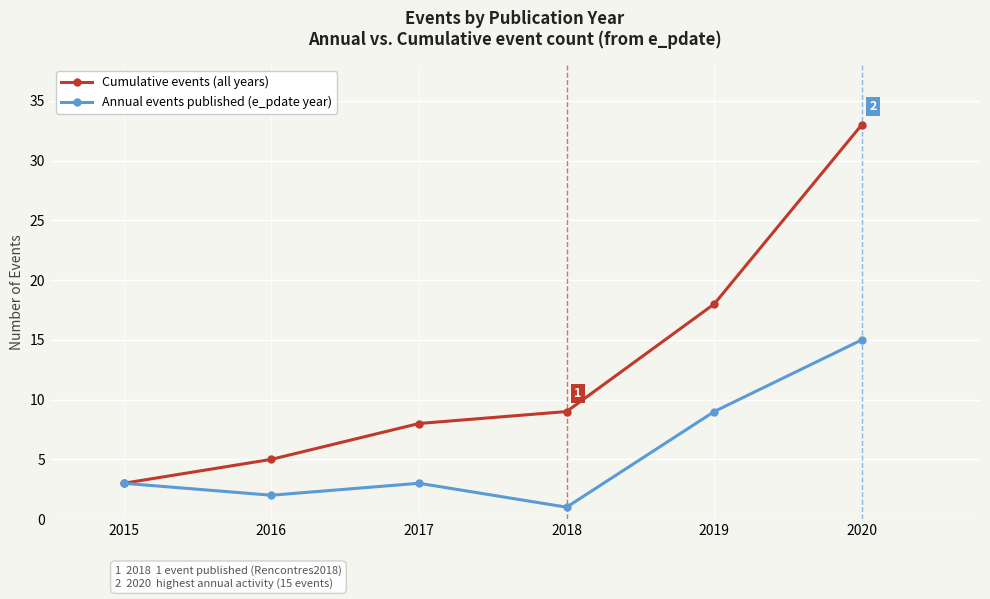

Reading right to left, list all the values displayed in this chart.

Cumulative events (all years): 2020=33	2019=18	2018=9	2017=8	2016=5	2015=3
Annual events published (e_pdate year): 2020=15	2019=9	2018=1	2017=3	2016=2	2015=3